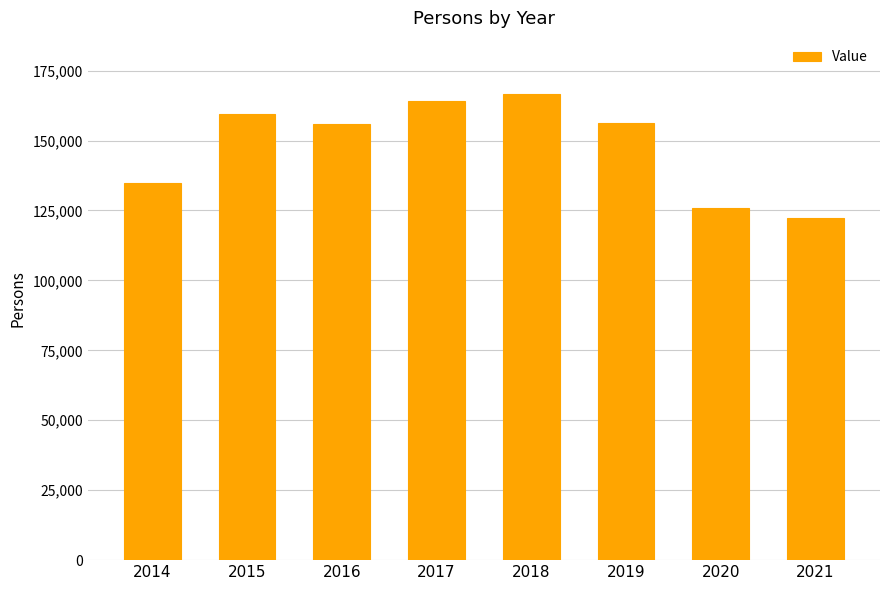

What is the ratio of the value at 2015 to the value at 2021?

1.3